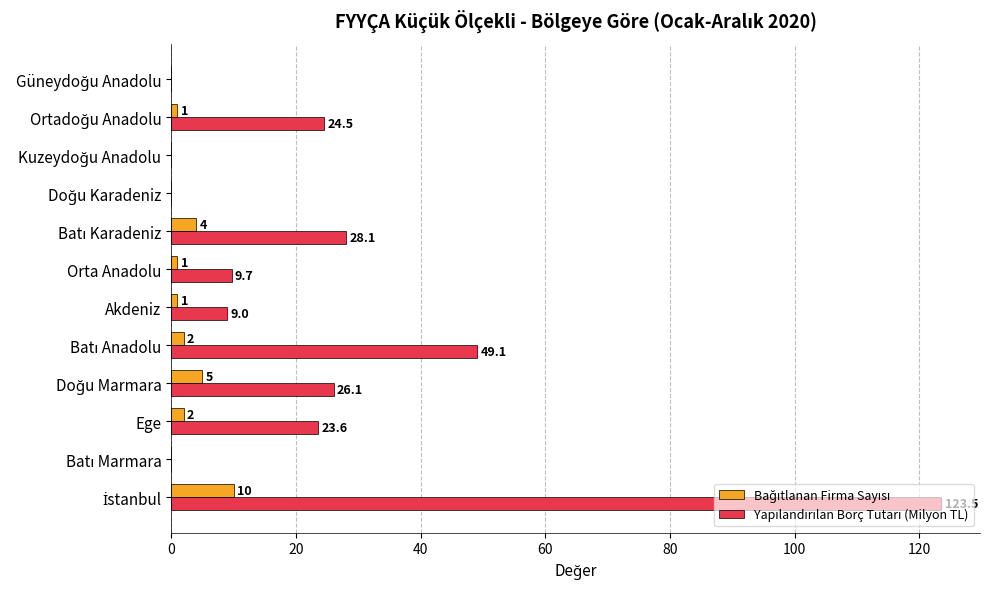

What is the greatest value displayed?

123.5